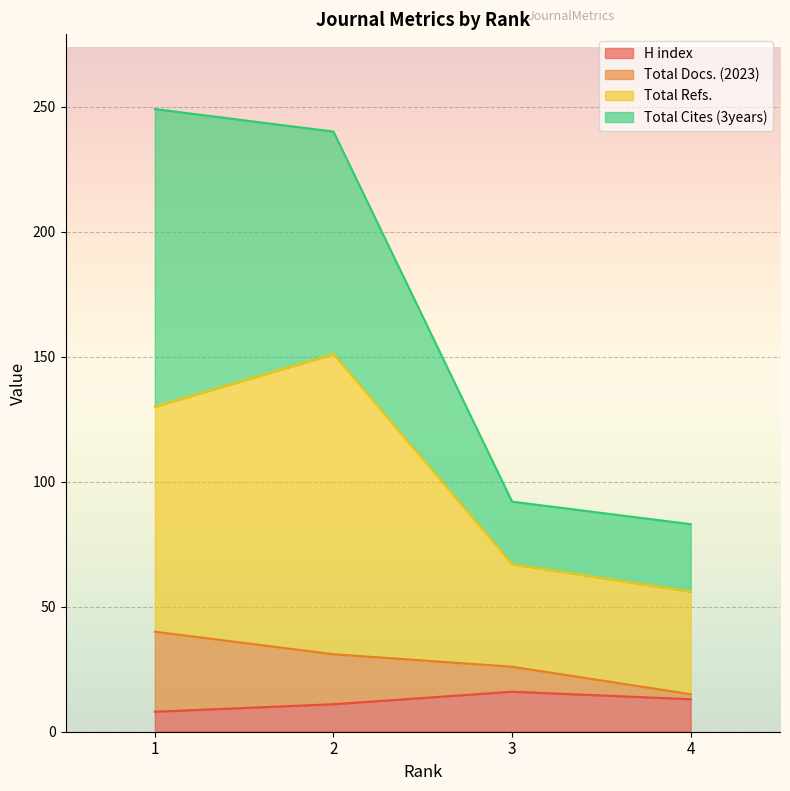

The value of H index at 4 is 13. True or false?

True